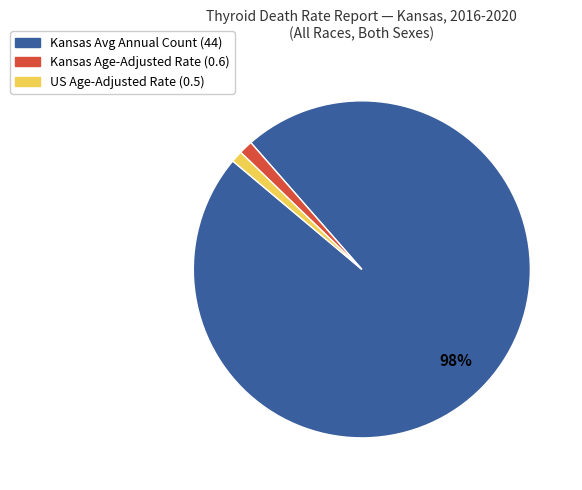

To the nearest percent, what is the average slice percentage?

33%